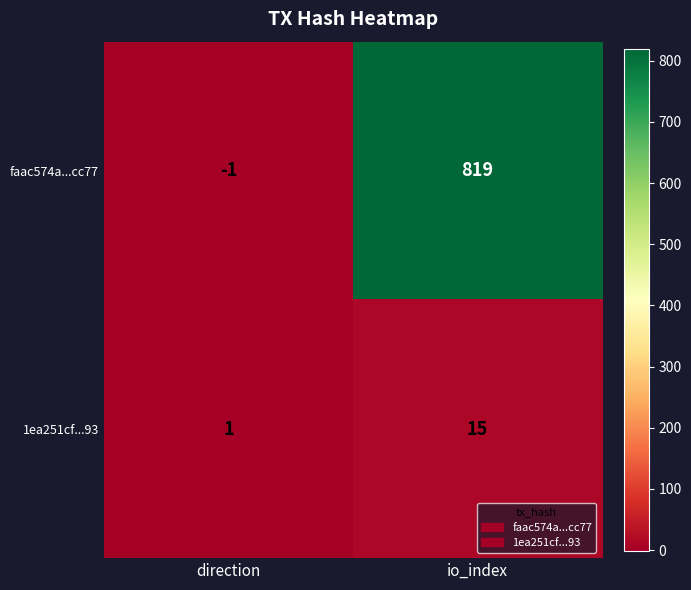

At which category is the sum across all series the highest?

io_index